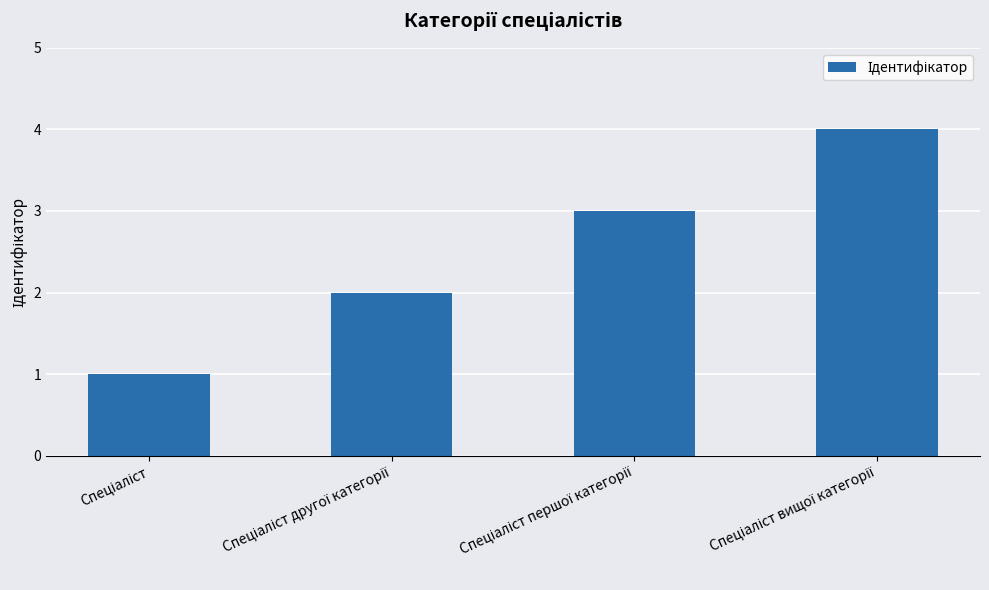

What is the greatest value displayed?

4